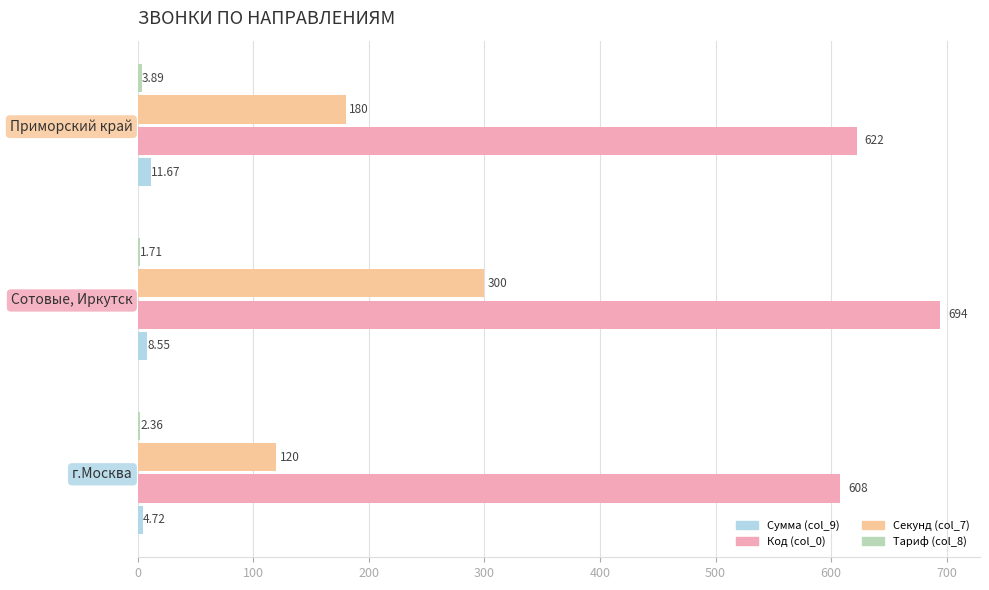

Which series has the largest total across all categories?

Код (col_0)